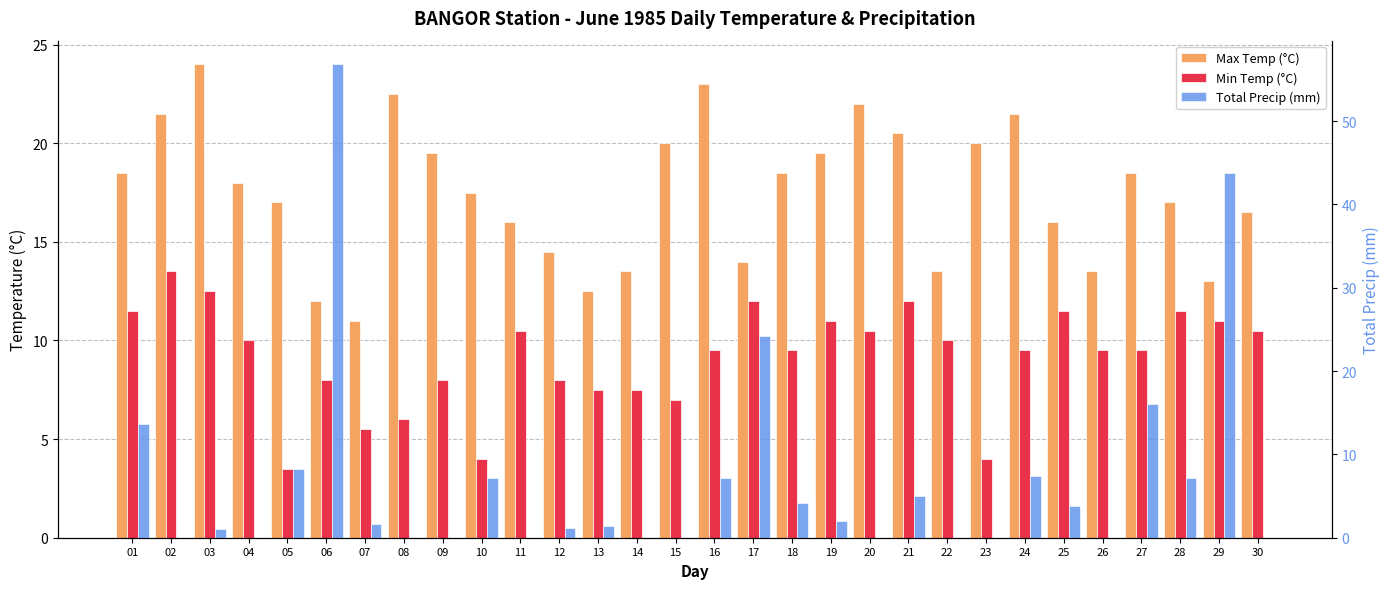

Rank the series by their average value, from highest to lowest.

Max Temp (°C), Min Temp (°C), Total Precip (mm)